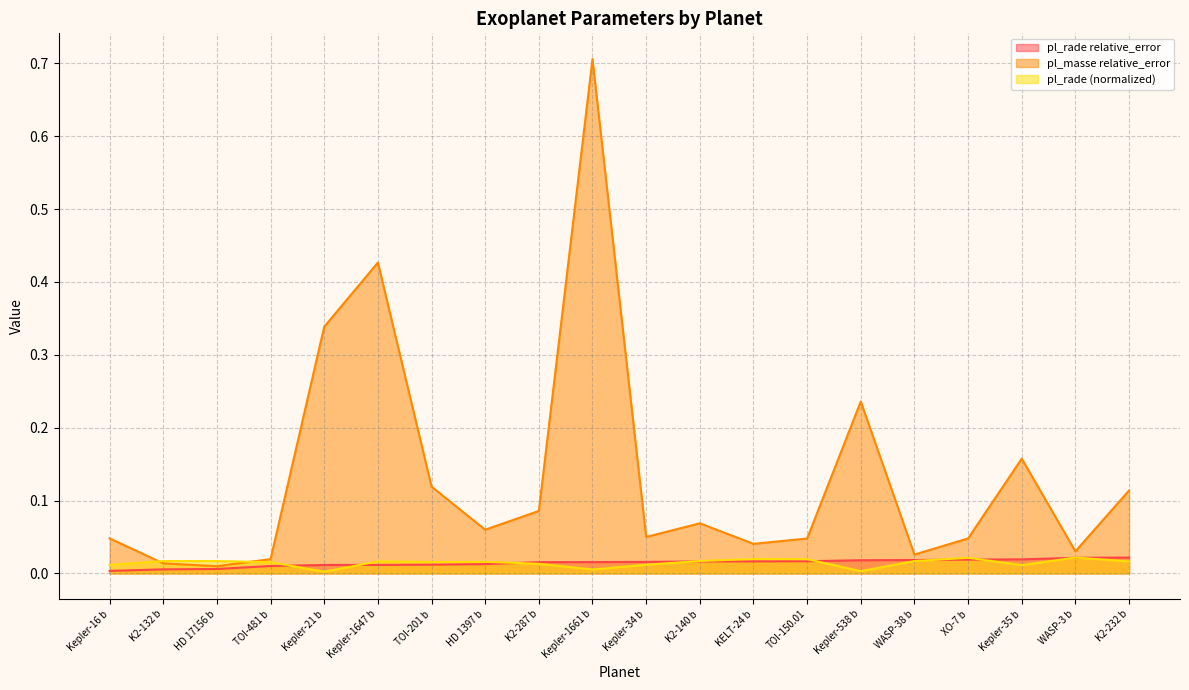

How many distinct data groups are displayed?

3